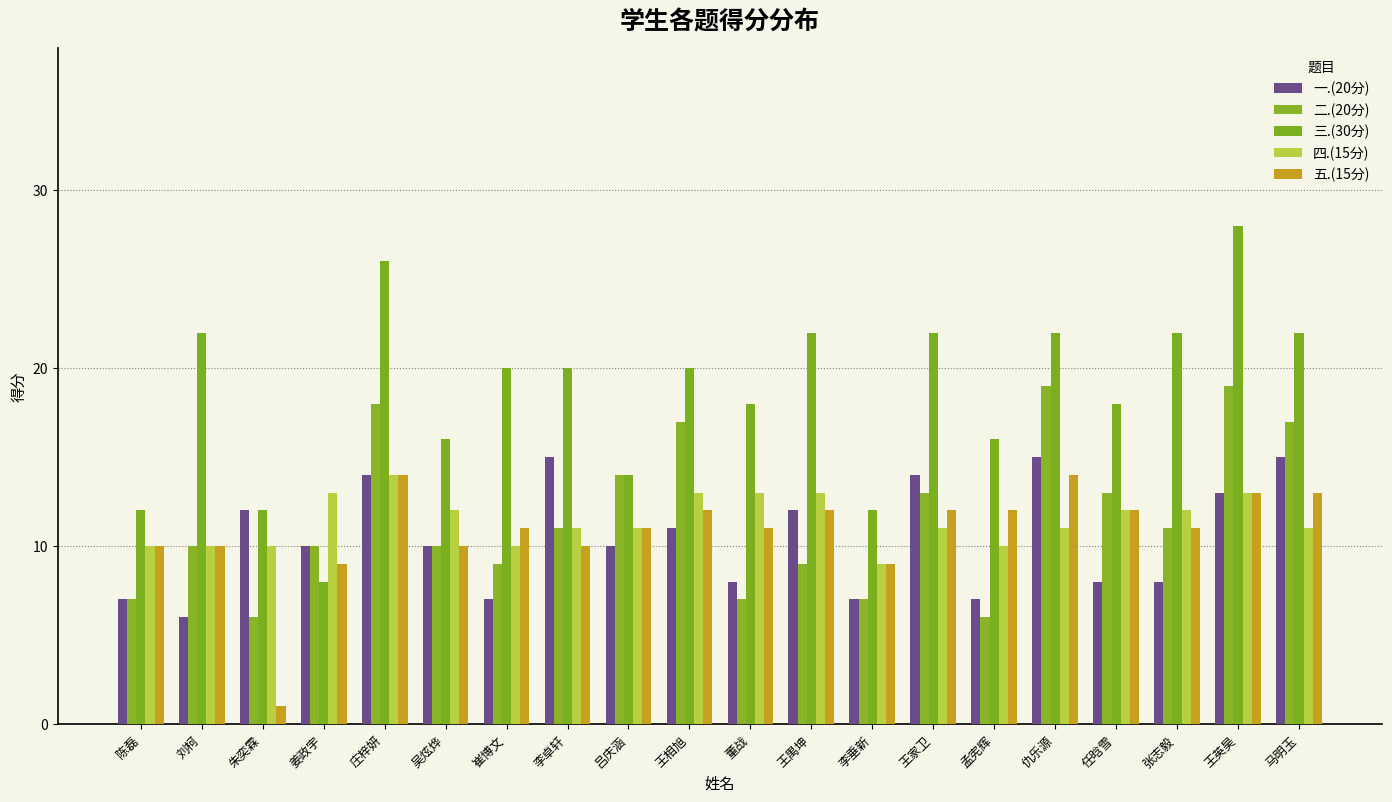

Is the value of 四.(15分) at 李卓轩 greater than the value of 一.(20分) at 李卓轩?

No